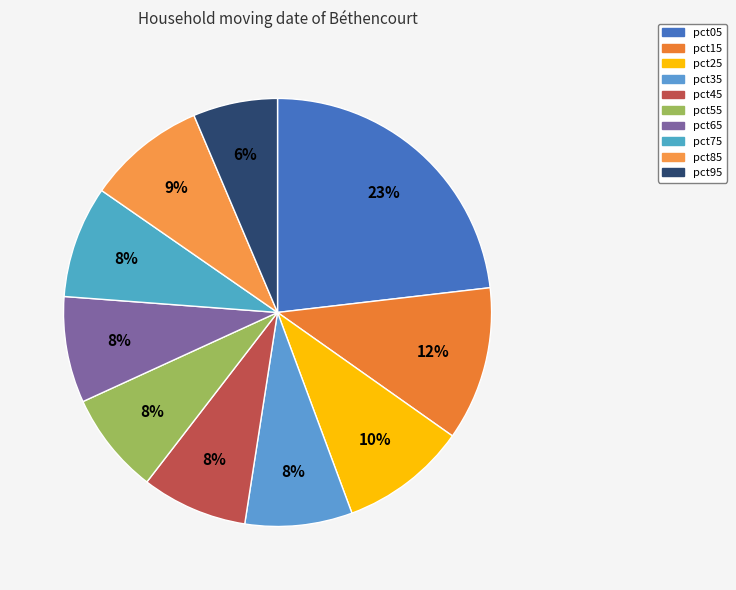

Count the number of slices in the pie.

10